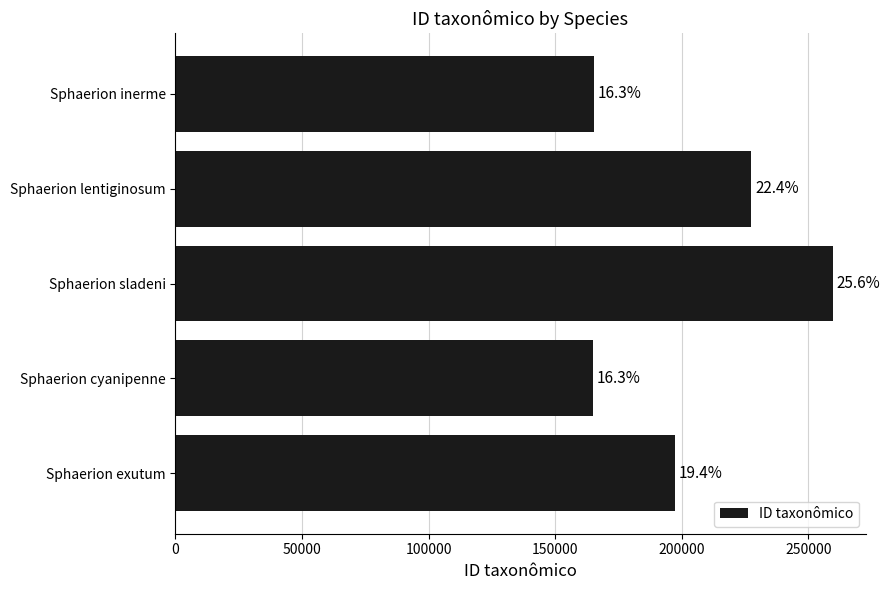

Are the bars grouped side by side (vs. stacked)?

No